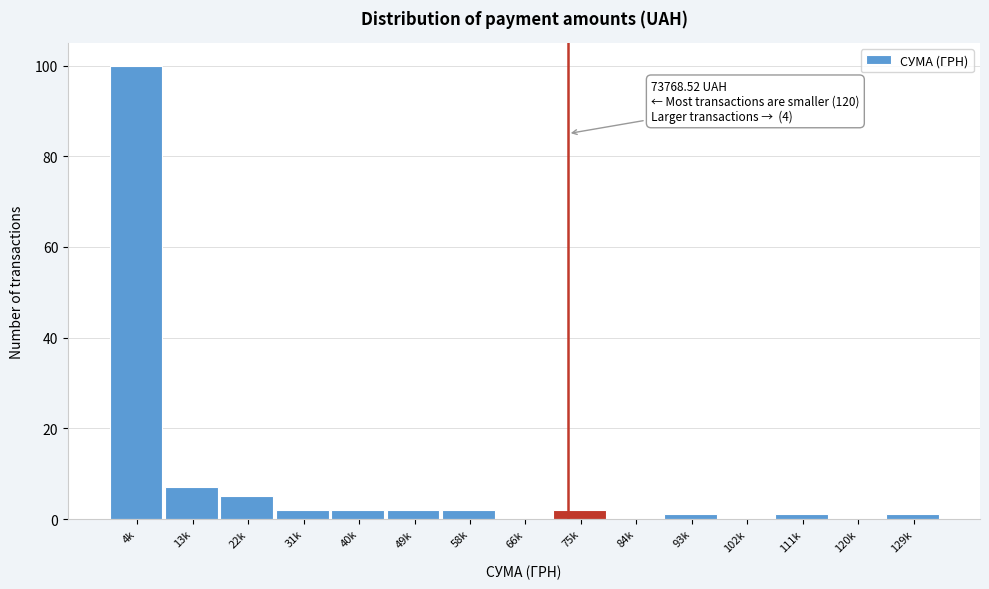

Reading left to right, transcribe all the data shown in this chart.

4k=100	13k=7	22k=5	31k=2	40k=2	49k=2	58k=2	66k=0	75k=2	84k=0	93k=1	102k=0	111k=1	120k=0	129k=1